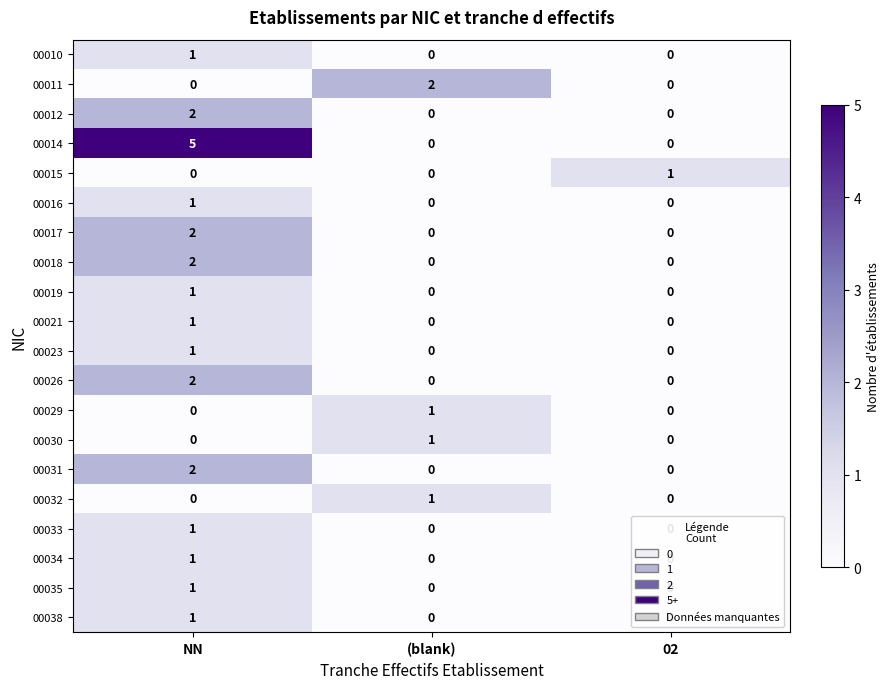

How many values in the 00029 series exceed 0?

1